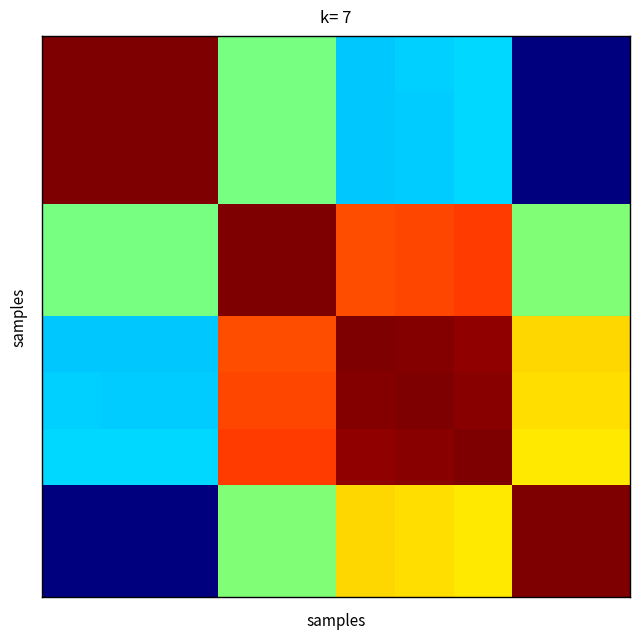

At which category is the sum across all series the highest?

3